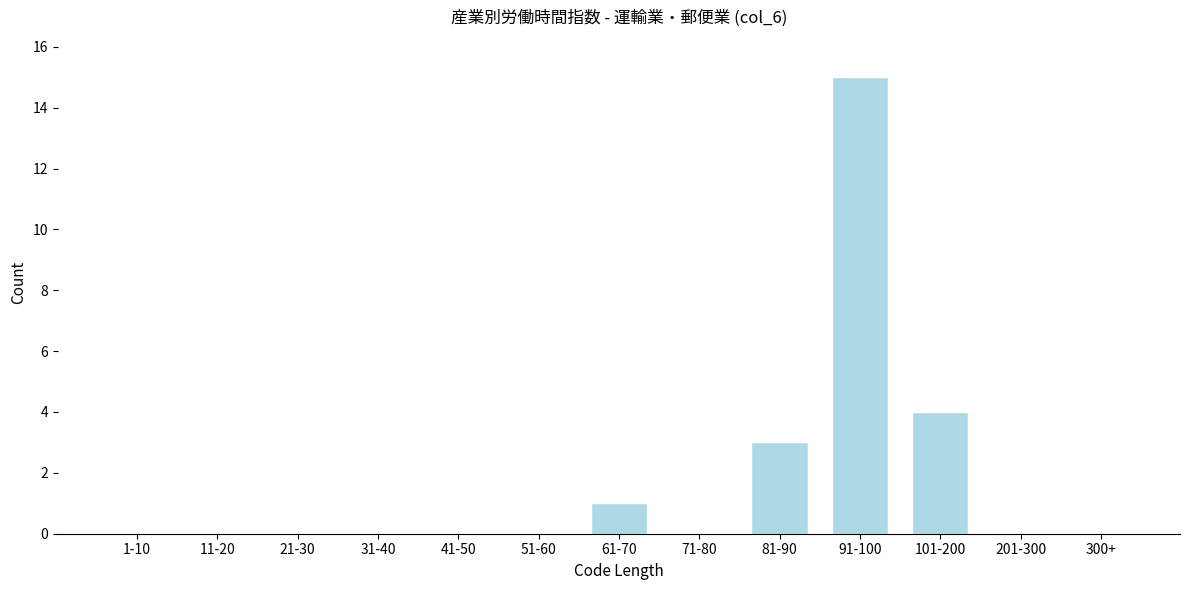

Reading left to right, extract all data points from this chart.

1-10=0	11-20=0	21-30=0	31-40=0	41-50=0	51-60=0	61-70=1	71-80=0	81-90=3	91-100=15	101-200=4	201-300=0	300+=0